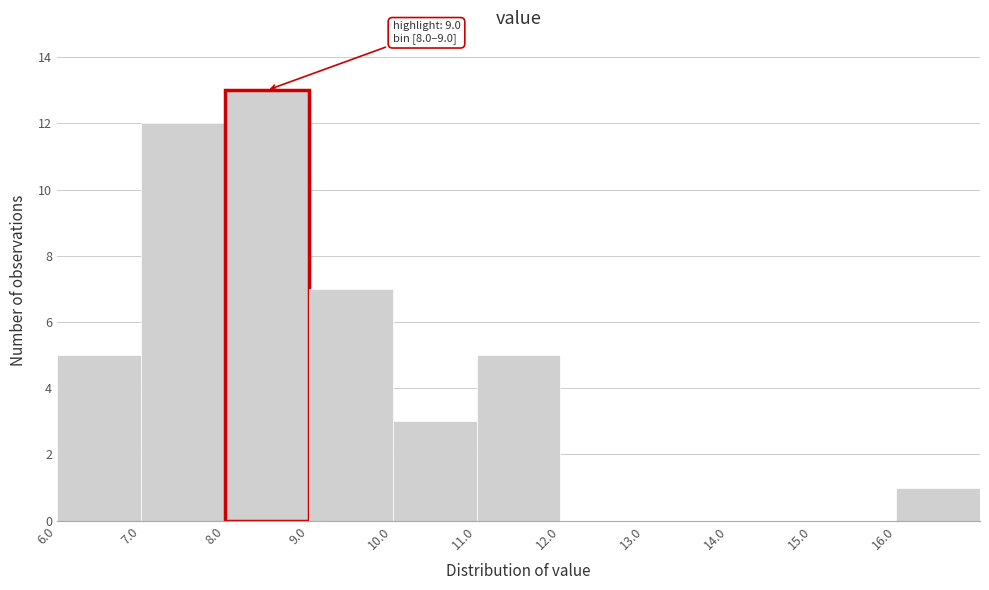

Over which range of the x-axis is the bar tallest?

8 to 9